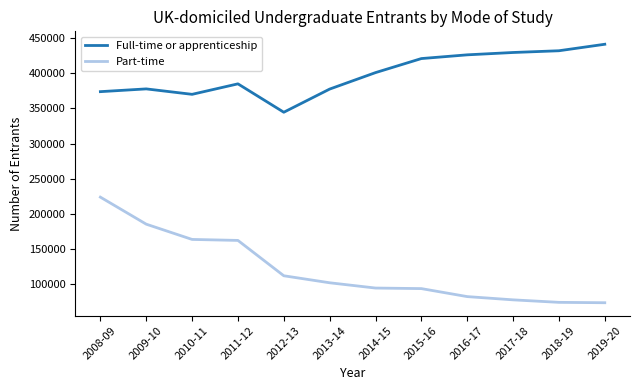

At which category does Full-time or apprenticeship reach its first local valley?

2010-11